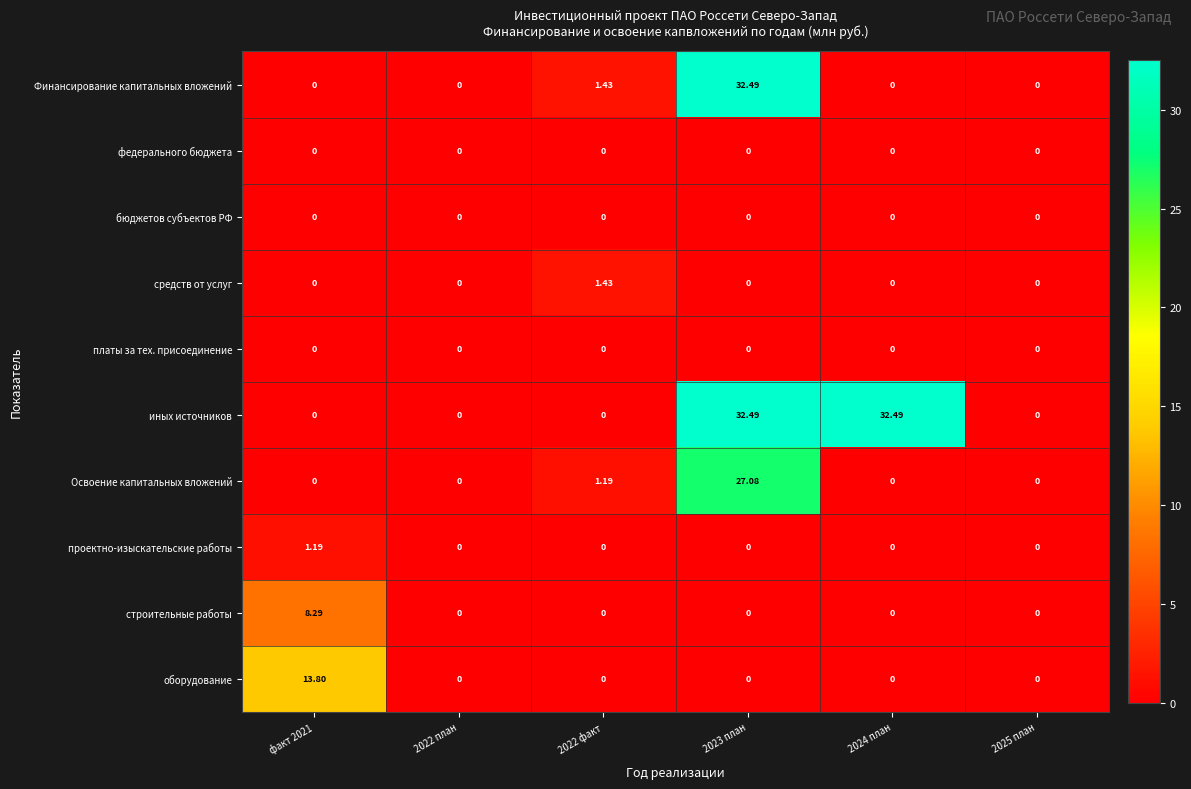

Is the value of оборудование at факт 2021 greater than the value of проектно-изыскательские работы at 2025 план?

Yes